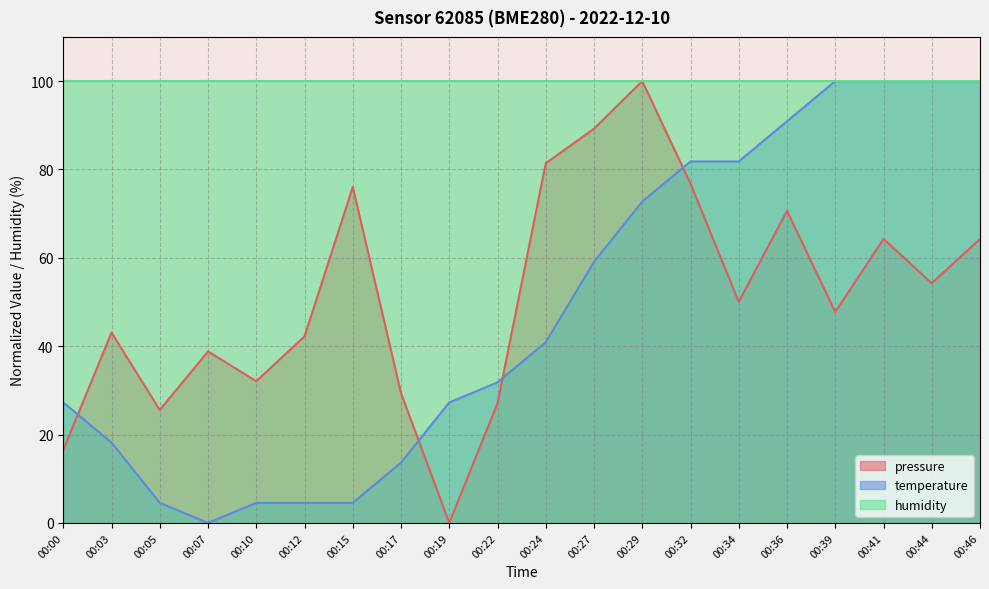

How many intersections are there between pressure and temperature?

4